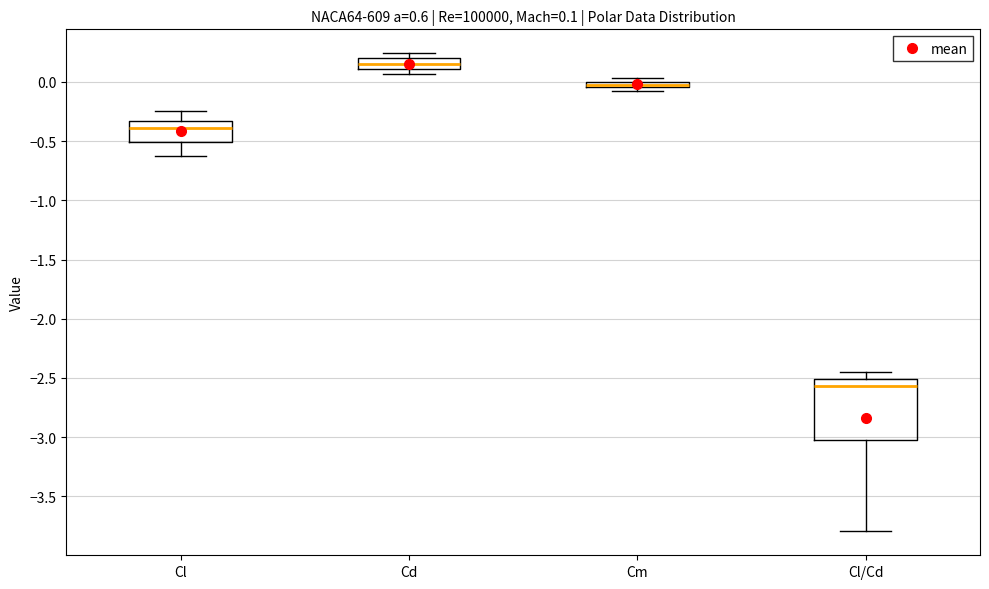

Comparing the boxes themselves (not the whiskers), which one is the tallest?

Cl/Cd